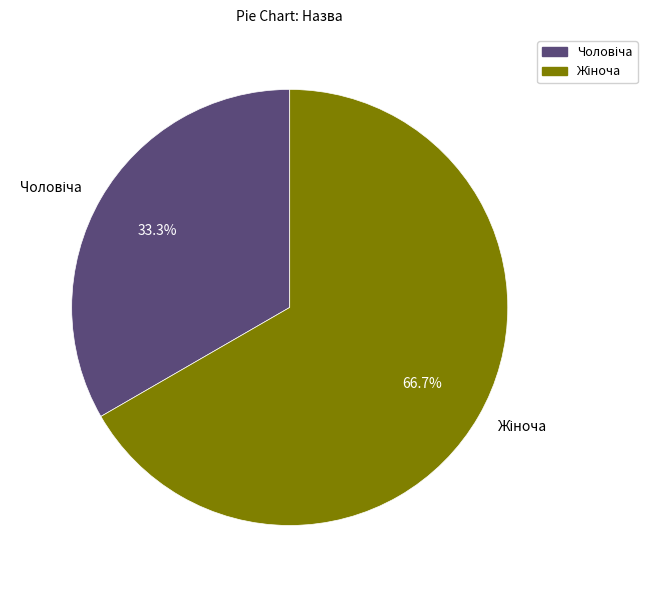

Is there any slice that represents more than half of the pie?

Yes